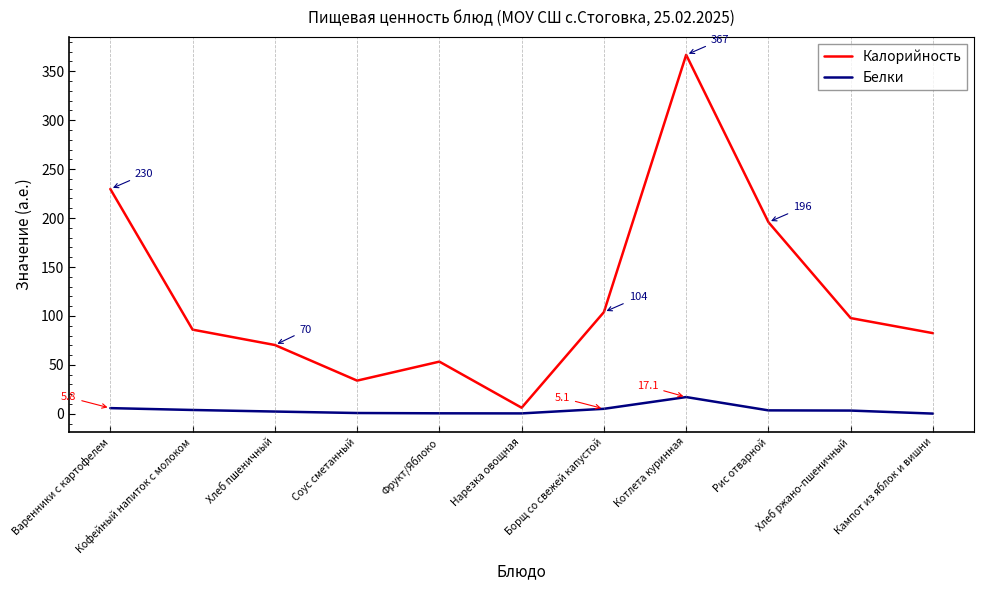

True or false: Калорийность has a value of 331.4 at Рис отварной.

False